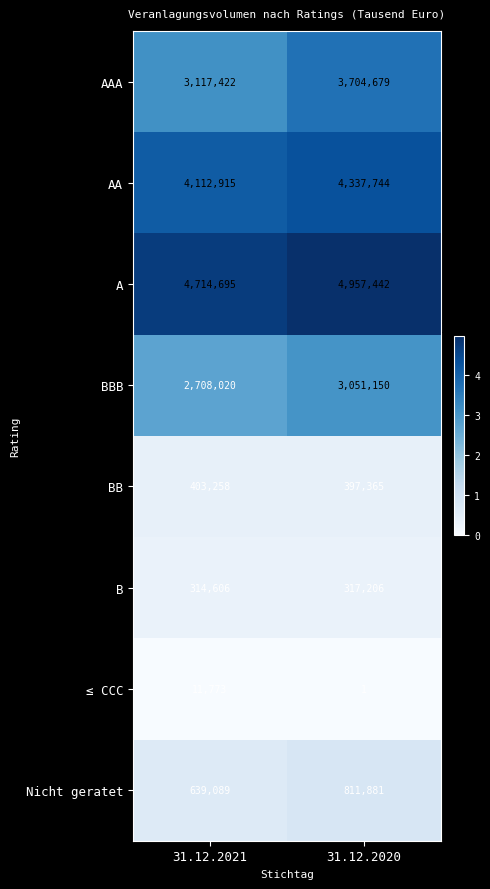

How many data points does each series have?

2